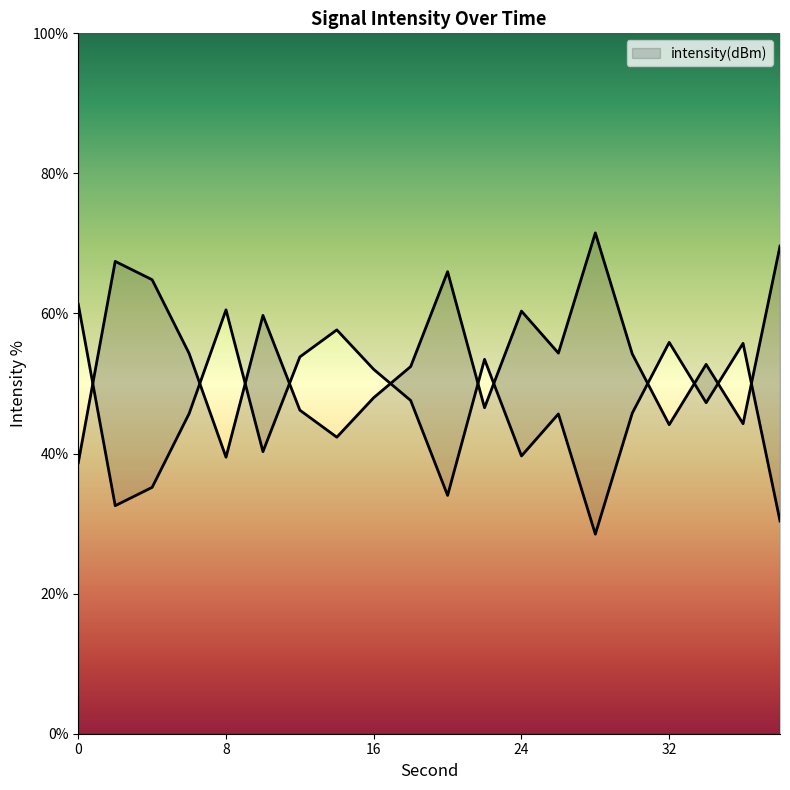

What is the change in value from 2 to 36?

-23.2